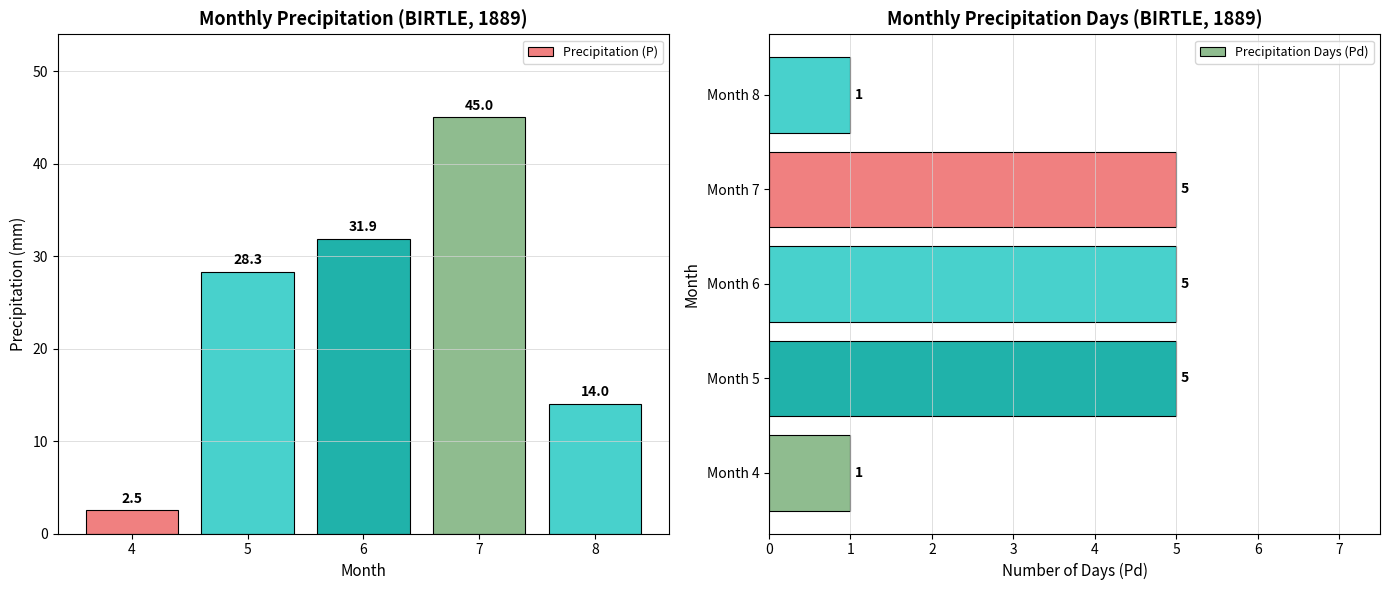

Reading right to left, list all the values displayed in this chart.

Precipitation (P): 14.0	45.0	31.9	28.3	2.5
Precipitation Days (Pd): 1.0	5.0	5.0	5.0	1.0